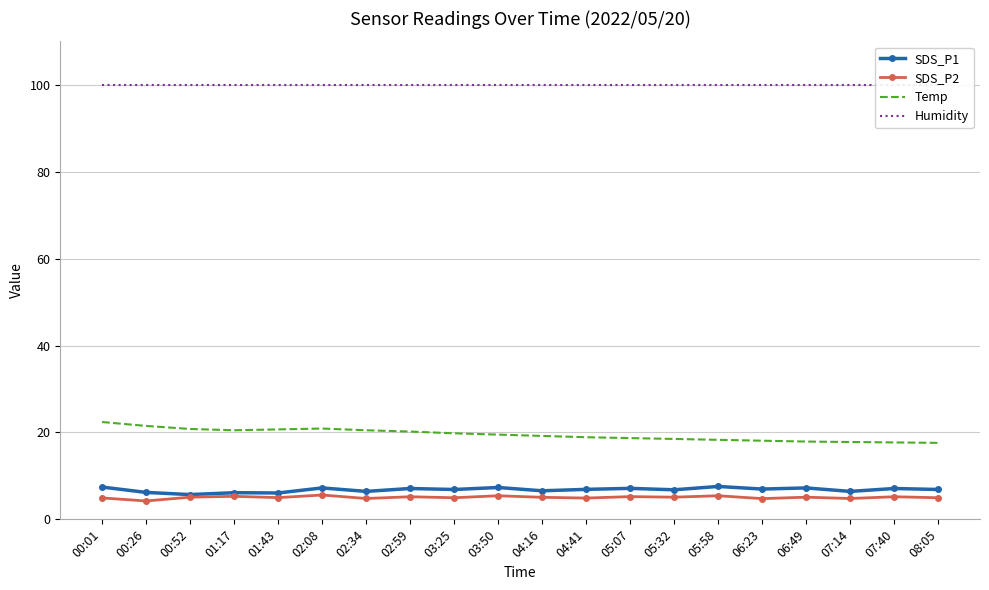

The SDS_P2 series shows 5.1 at 05:32. True or false?

True